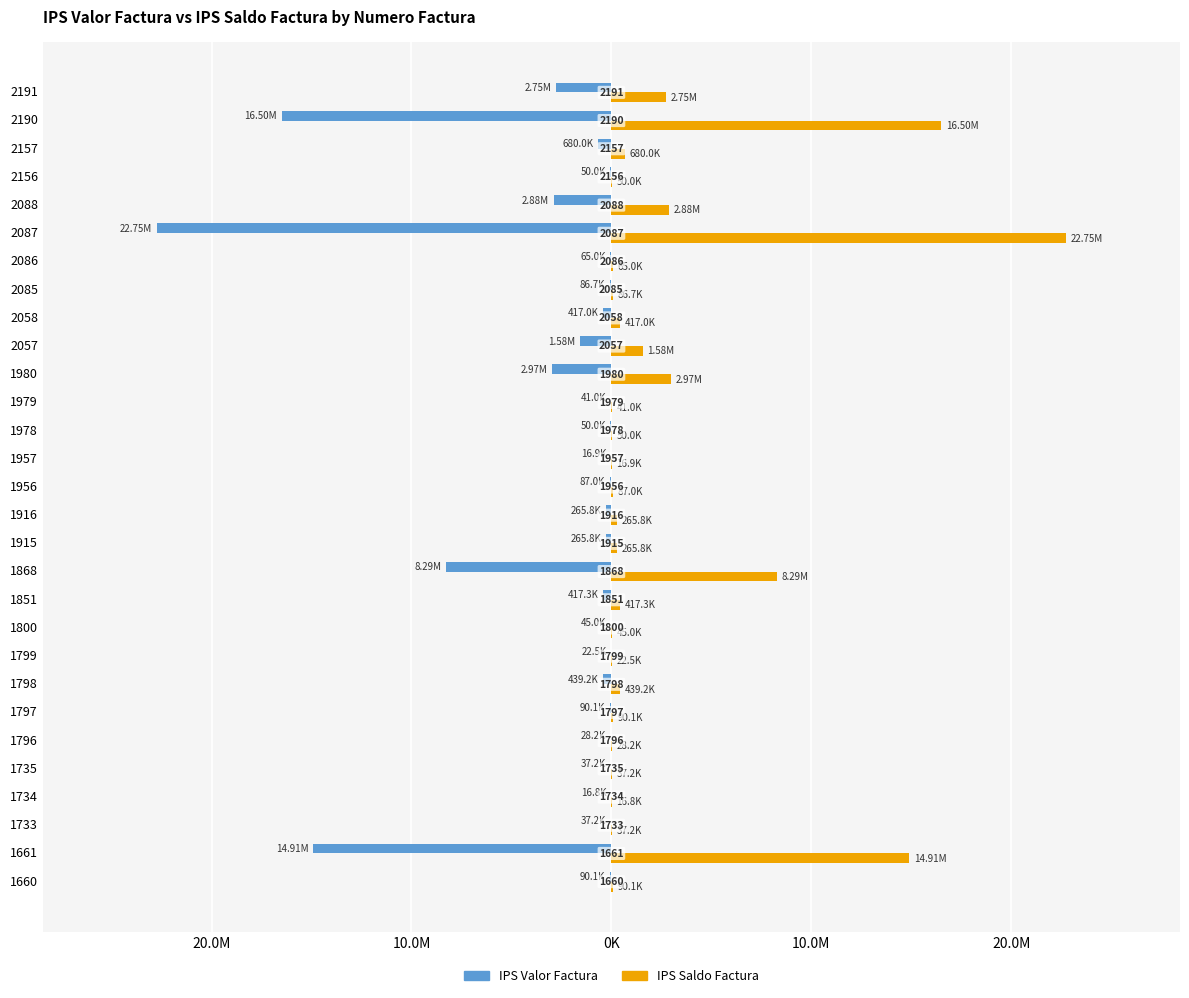

What is the value of the IPS Valor Factura bar at the 2nd from the left?

-14907750